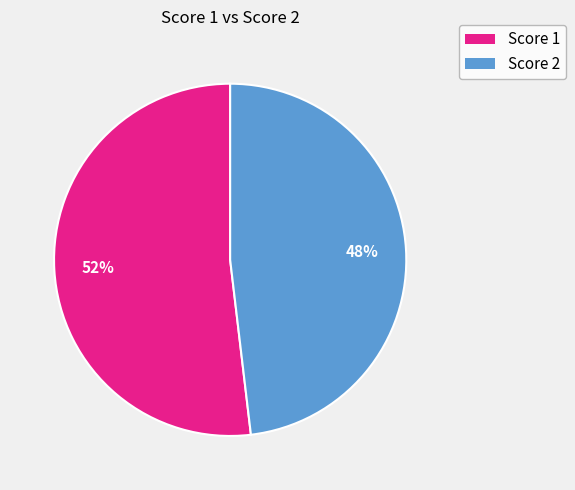

Which has a higher value, Score 2 or Score 1?

Score 1